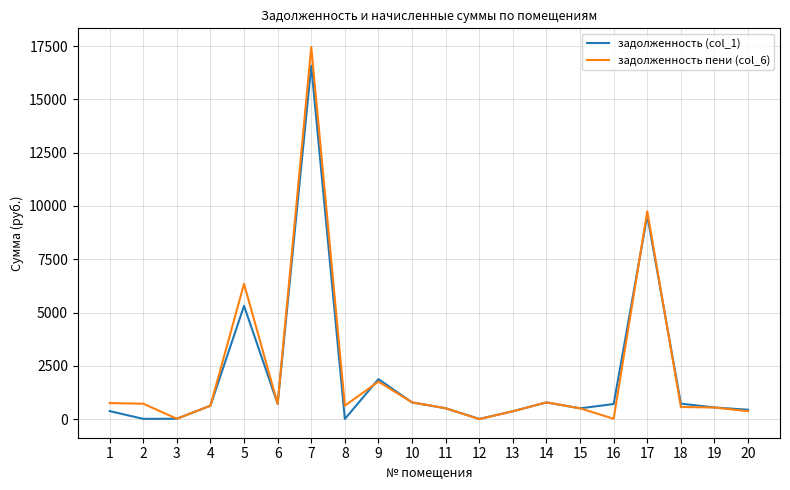

How many values in the задолженность пени (col_6) series exceed 630?

11